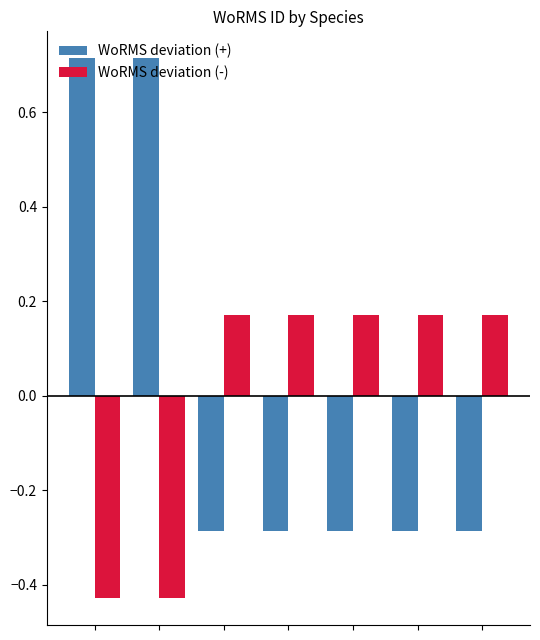

How many bars are there in each group?

2